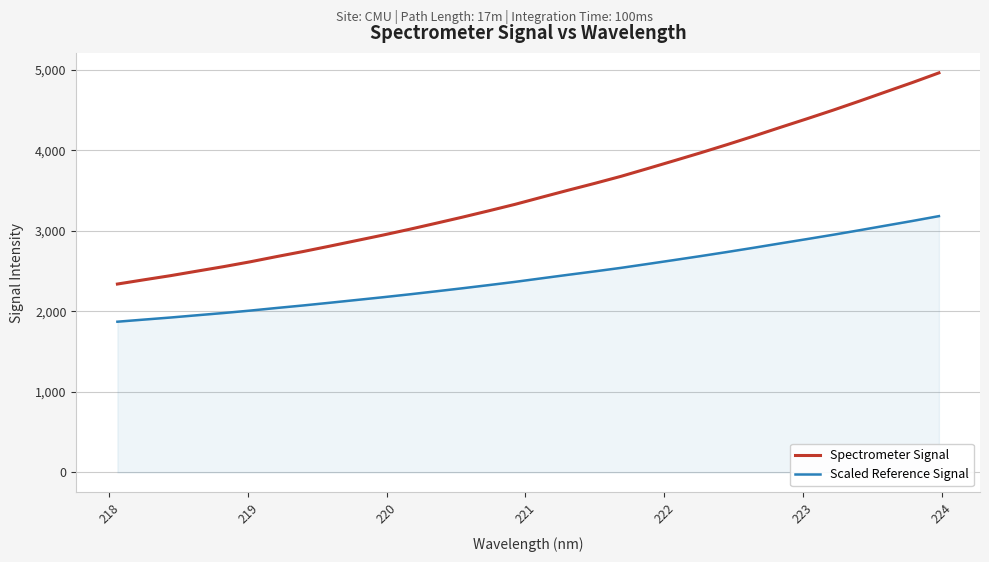

List the series in order of their overall mean, lowest first.

Scaled Reference Signal, Spectrometer Signal